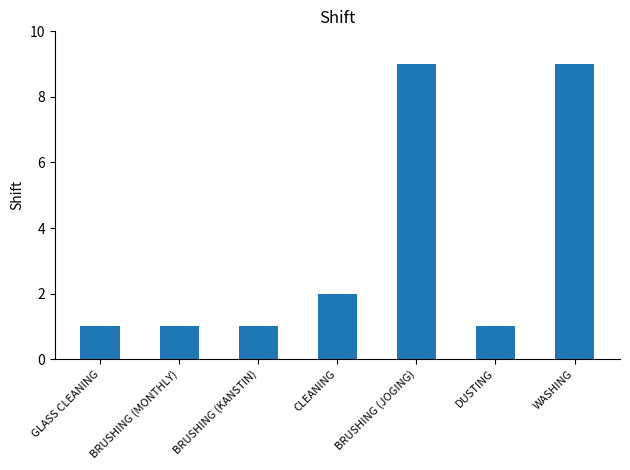

The chart shows a value of 1 at BRUSHING (KANSTIN). True or false?

True